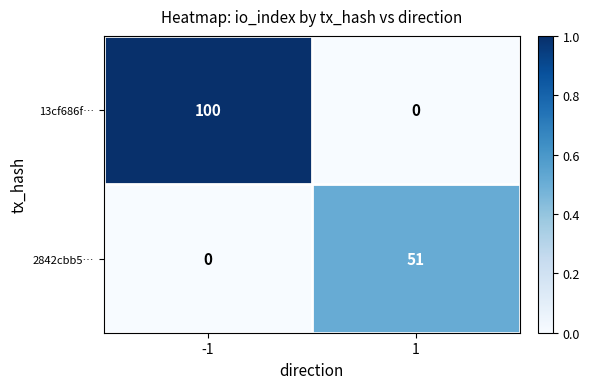

Which category has the highest value across all series?

-1